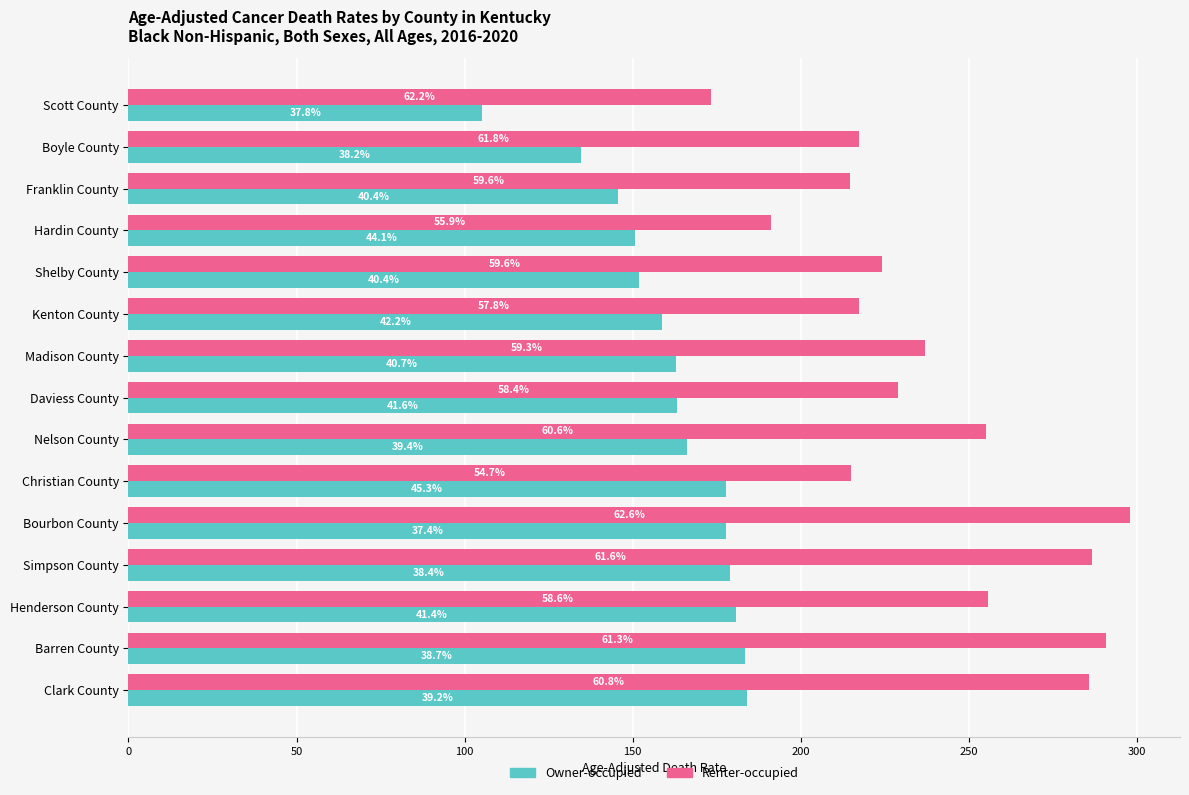

Rank the series by their maximum value, from lowest to highest.

Owner-occupied, Renter-occupied